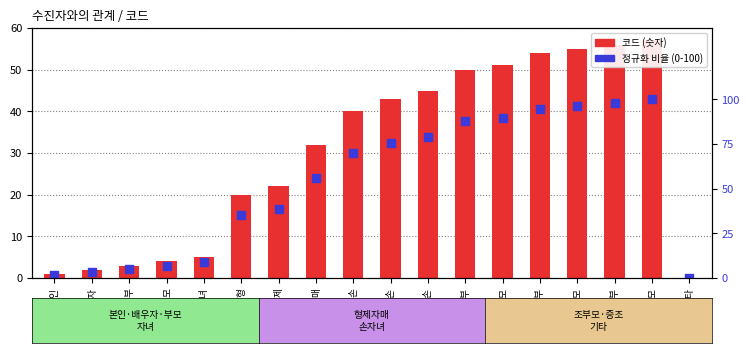

At which category is the sum across all series the highest?

고조모